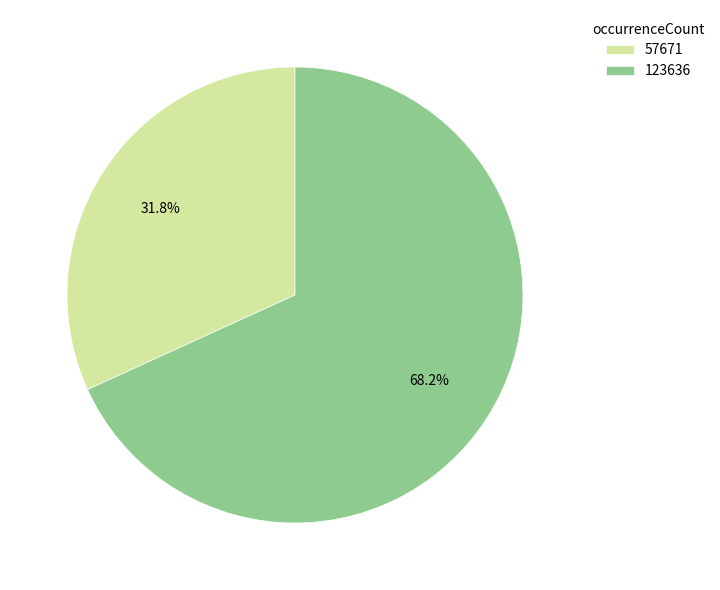

Combined, what portion of the pie is 123636 and 57671?

100.0%